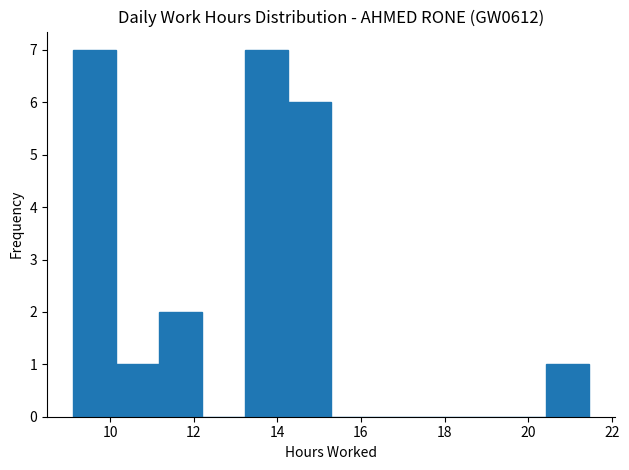

Reading left to right, transcribe this chart: for each bar, give the range it covers on the x-axis and its height. Neither the bar edges nor the heights are printed on the chart, so give them approximately, as read against the axes.

9.2 to 10.2: 7
10.2 to 11.2: 1
11.2 to 12.2: 2
12.2 to 13.2: 0
13.2 to 14.2: 7
14.2 to 15.2: 6
15.2 to 16.4: 0
16.4 to 17.4: 0
17.4 to 18.4: 0
18.4 to 19.4: 0
19.4 to 20.4: 0
20.4 to 21.4: 1